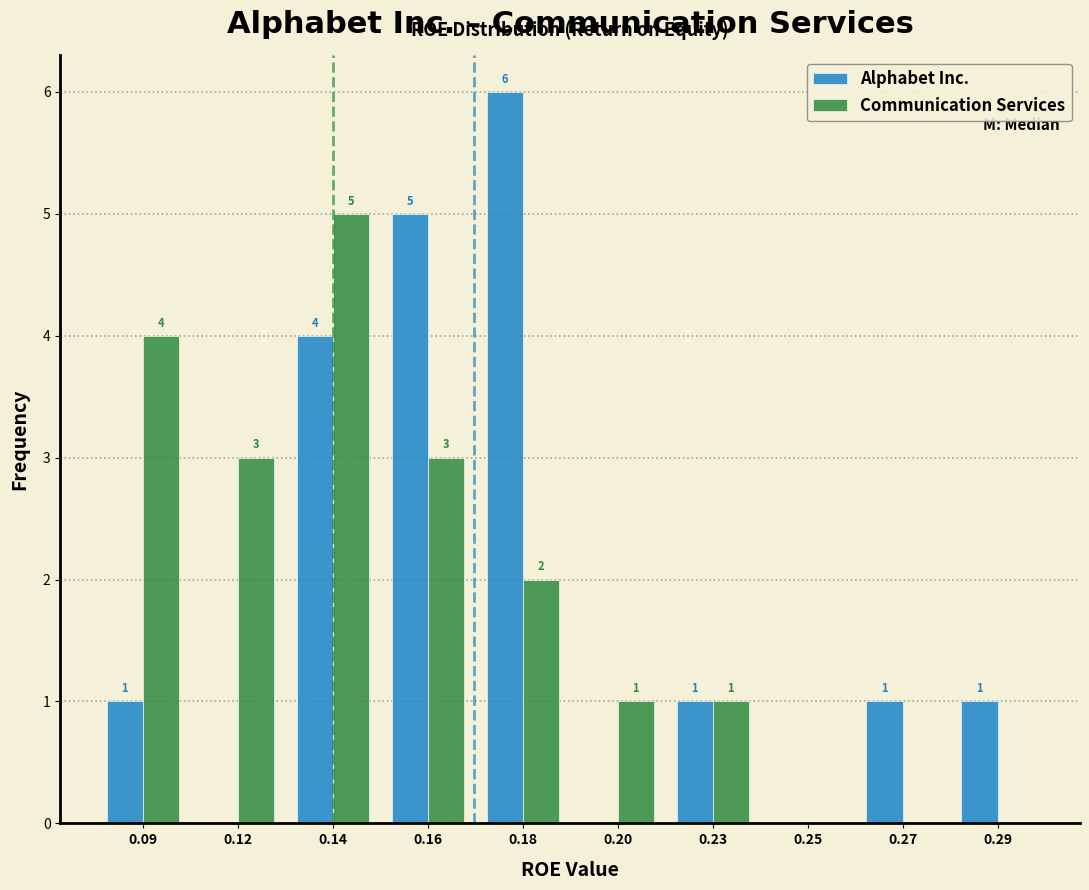

Reading left to right, list all the values displayed in this chart.

Alphabet Inc.: 0.09=1	0.12=0	0.14=4	0.16=5	0.18=6	0.20=0	0.23=1	0.25=0	0.27=1	0.29=1
Communication Services: 0.09=4	0.12=3	0.14=5	0.16=3	0.18=2	0.20=1	0.23=1	0.25=0	0.27=0	0.29=0